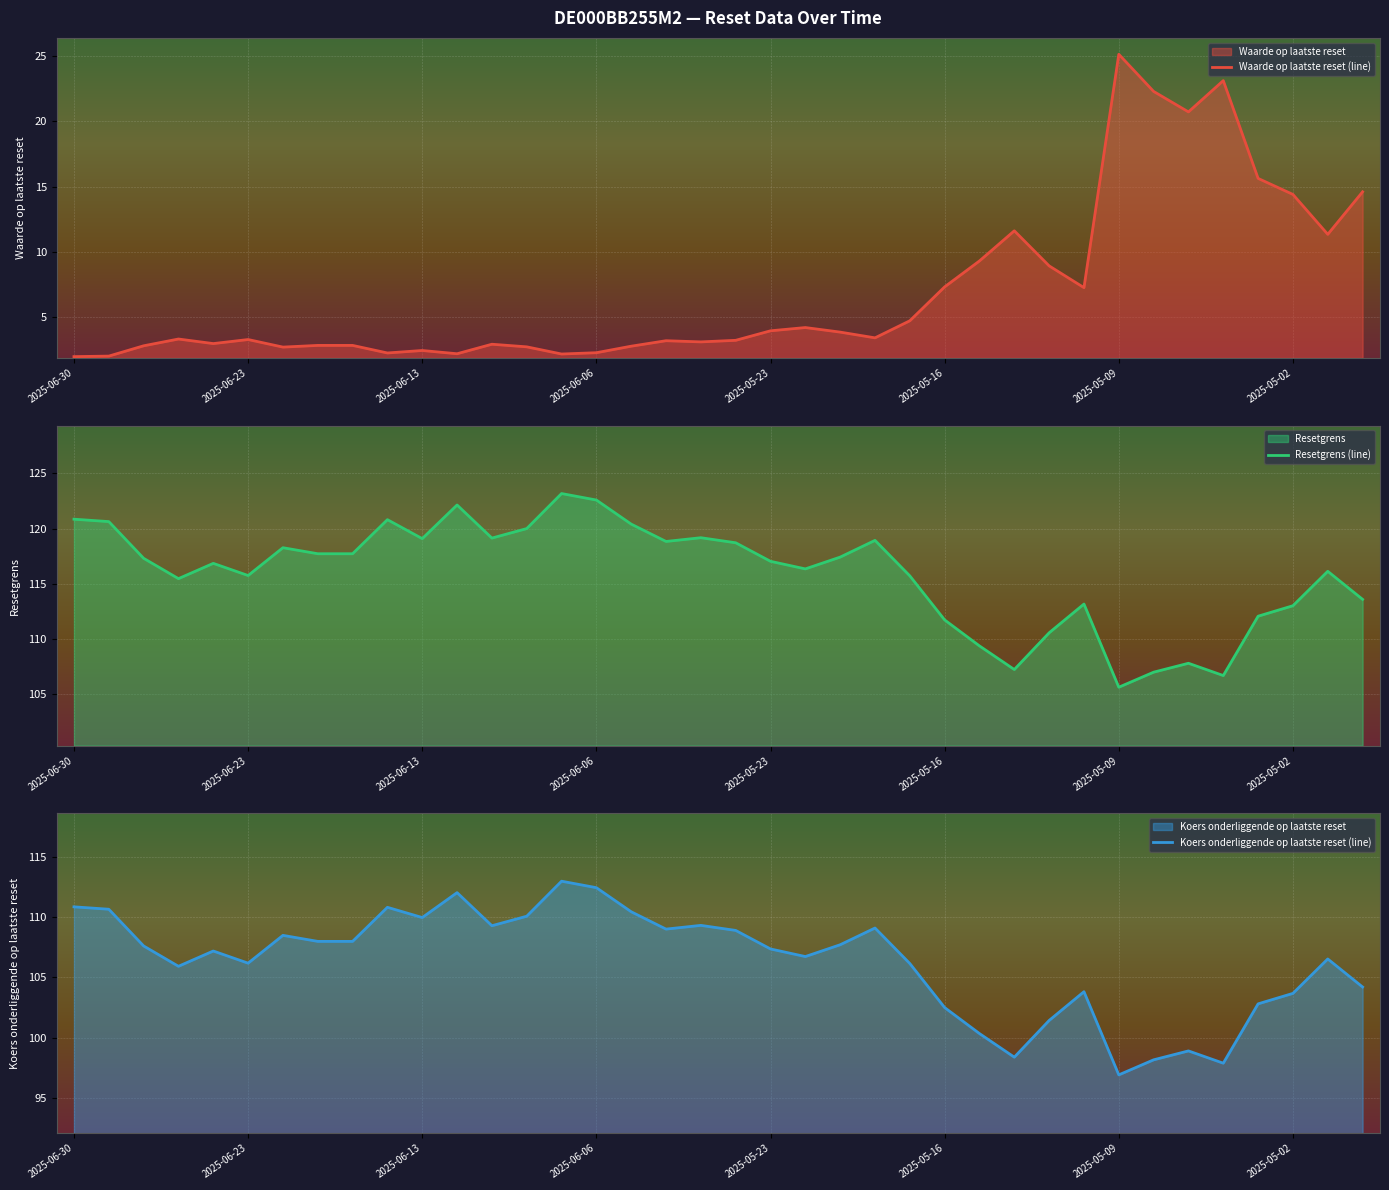

The value of Resetgrens (line) at 2025-05-16 is 197.9. True or false?

False